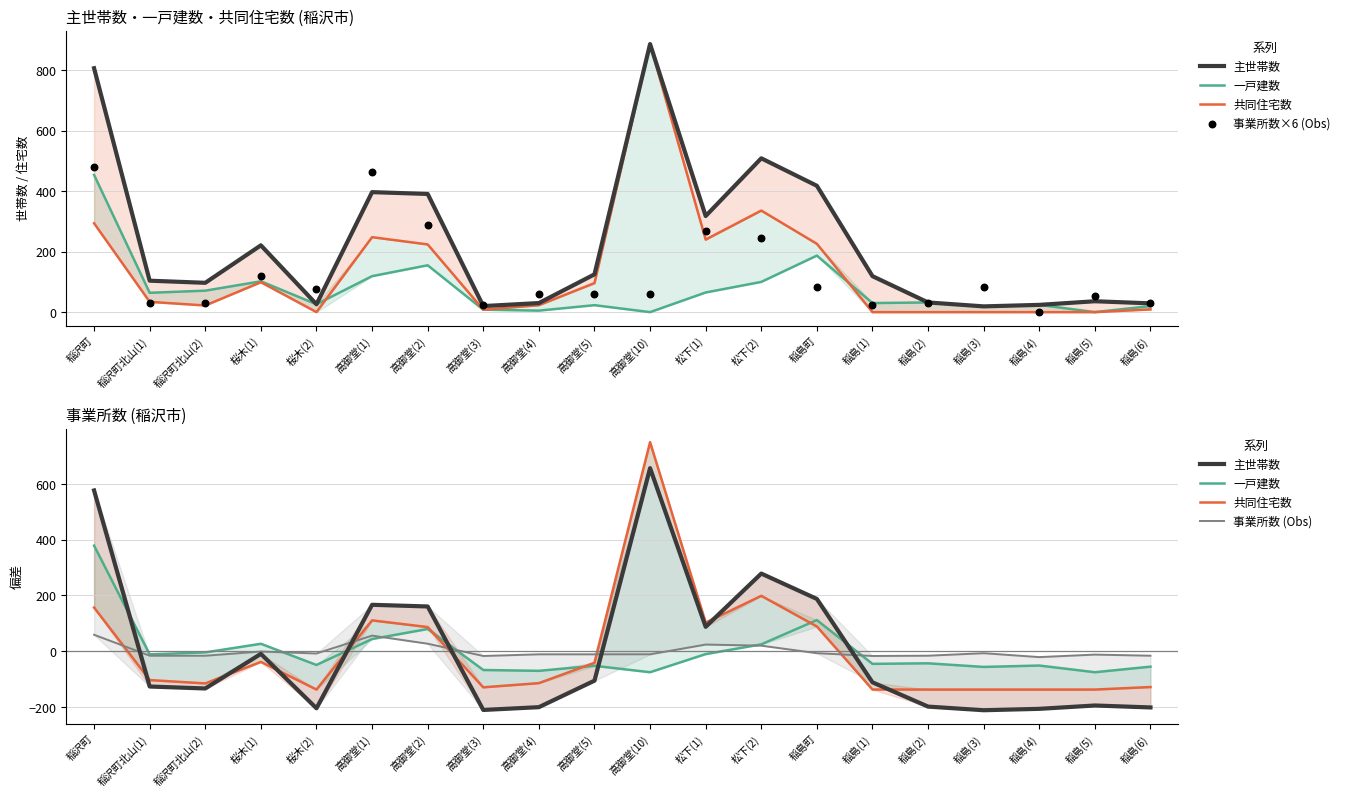

What is the total value across all series at 桜木(2)?

-320.9